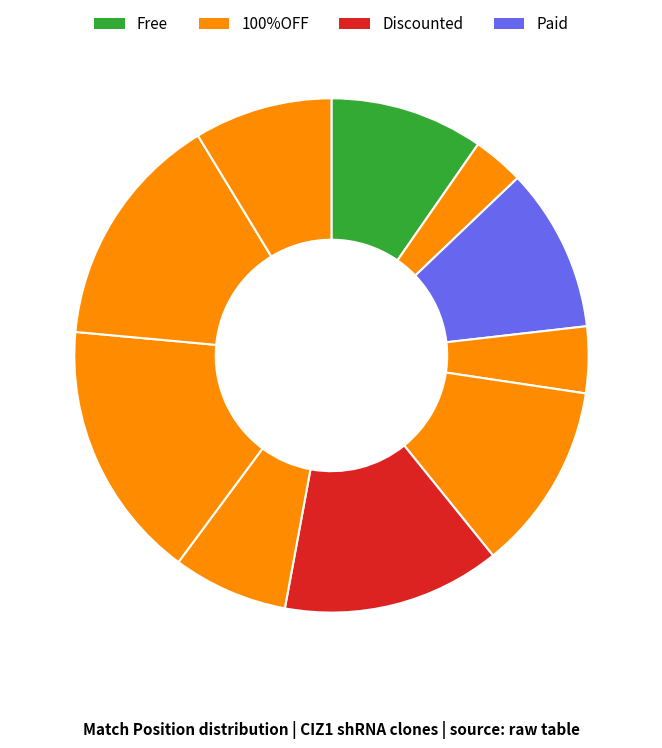

How many segments does this pie chart have?

10